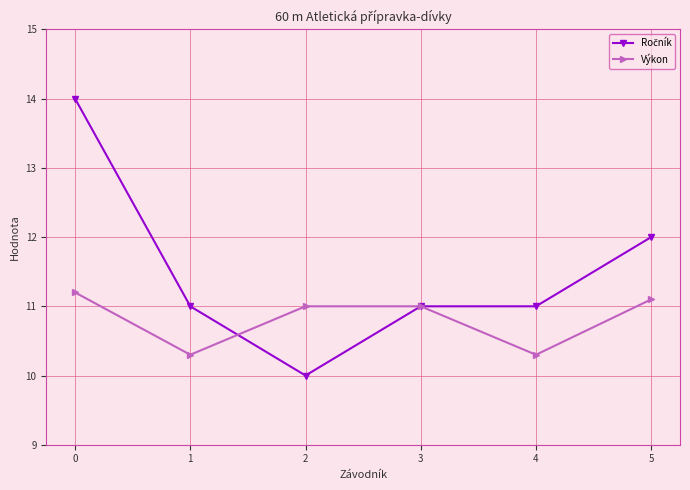

What is the value of the Výkon point at the 5th from the left?

10.3